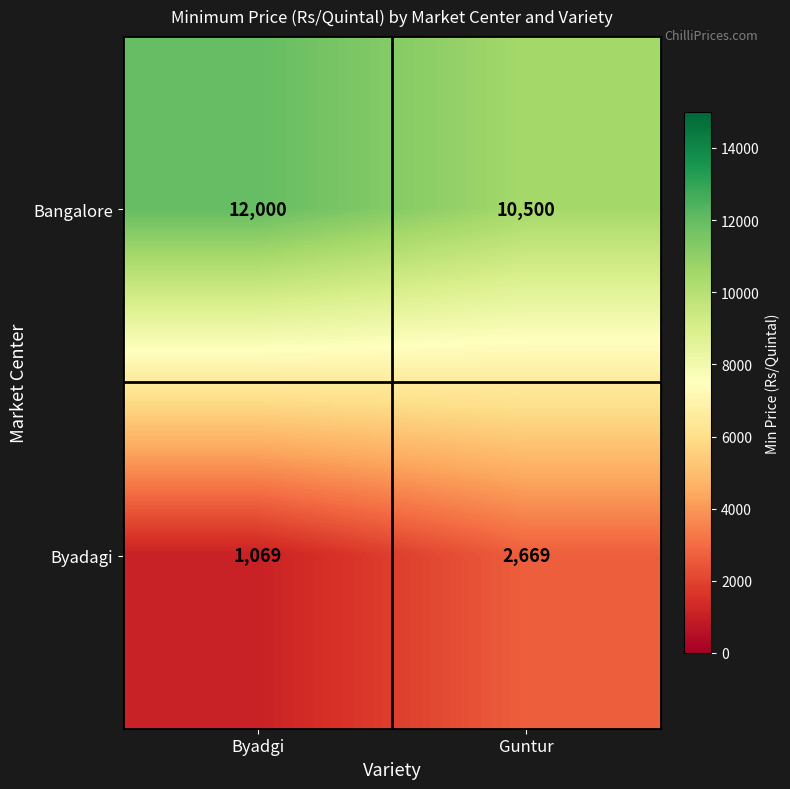

What is the total value across all series at Byadgi?

13069